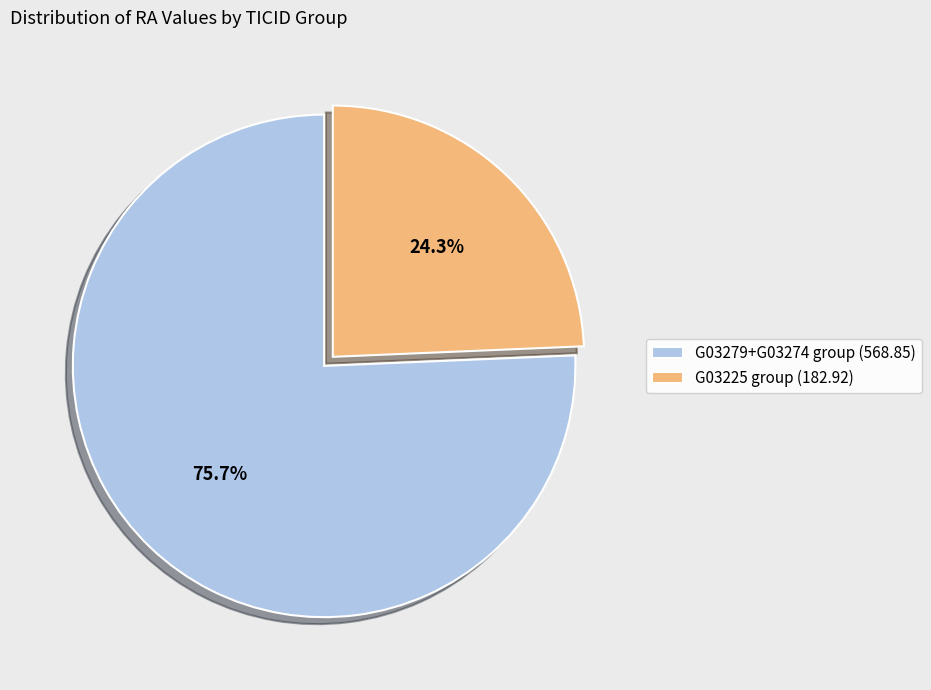

Rank the categories by value from highest to lowest.

G03279+G03274 group (568.85), G03225 group (182.92)